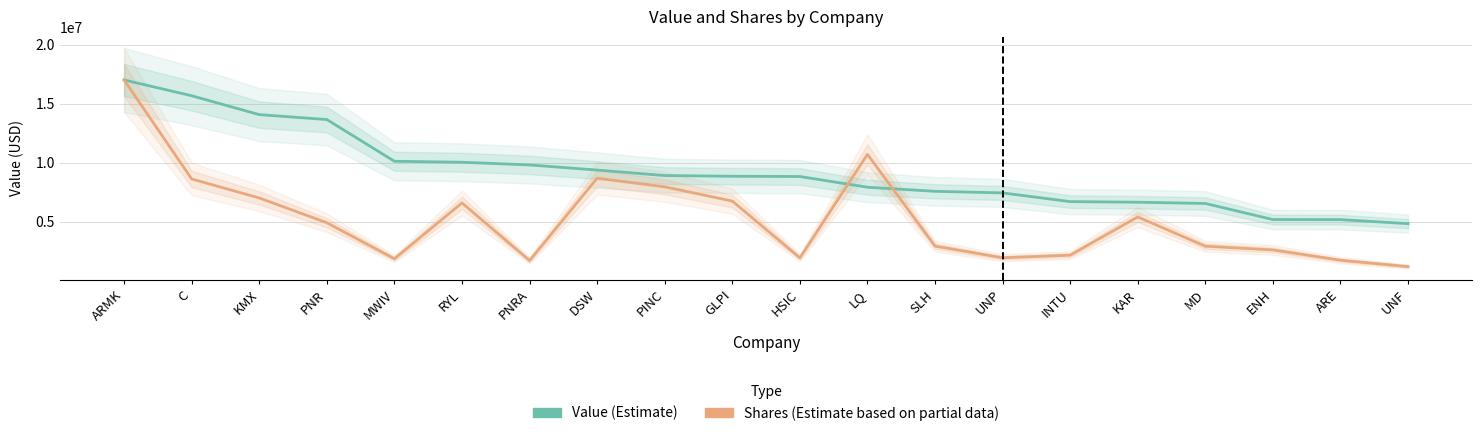

What is the value of the Shares or principal amount point at the 10th from the left?

6733490.8